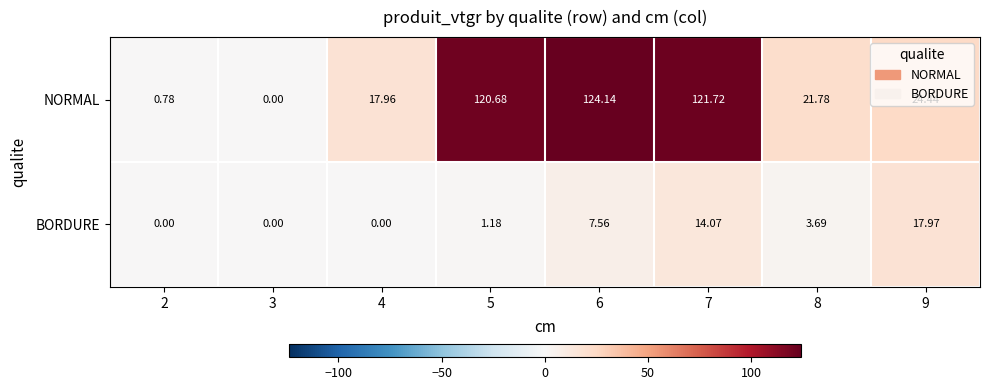

List the series in order of their peak value, lowest first.

BORDURE, NORMAL